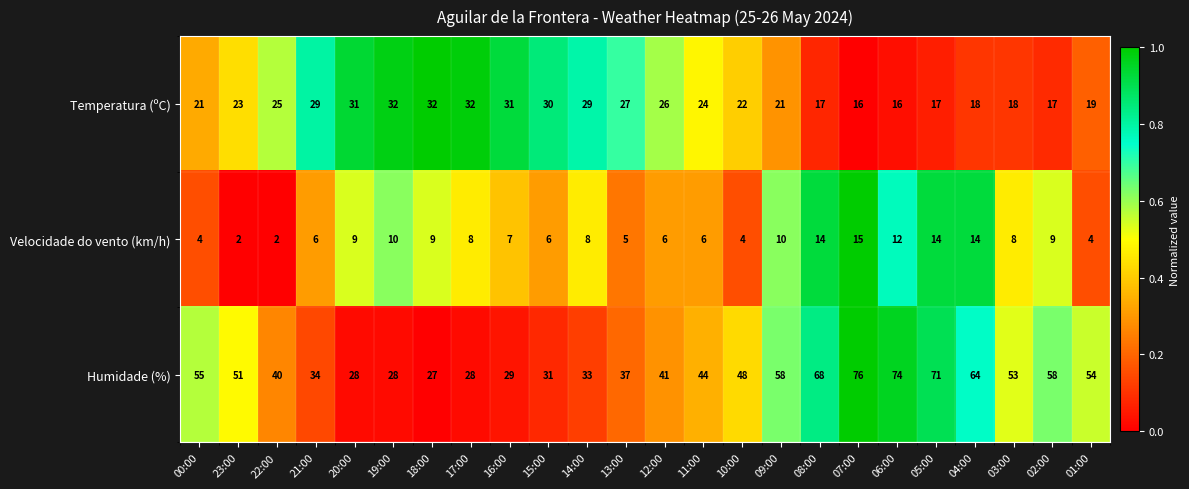

The value of Velocidade do vento (km/h) at 07:00 is 15. True or false?

True